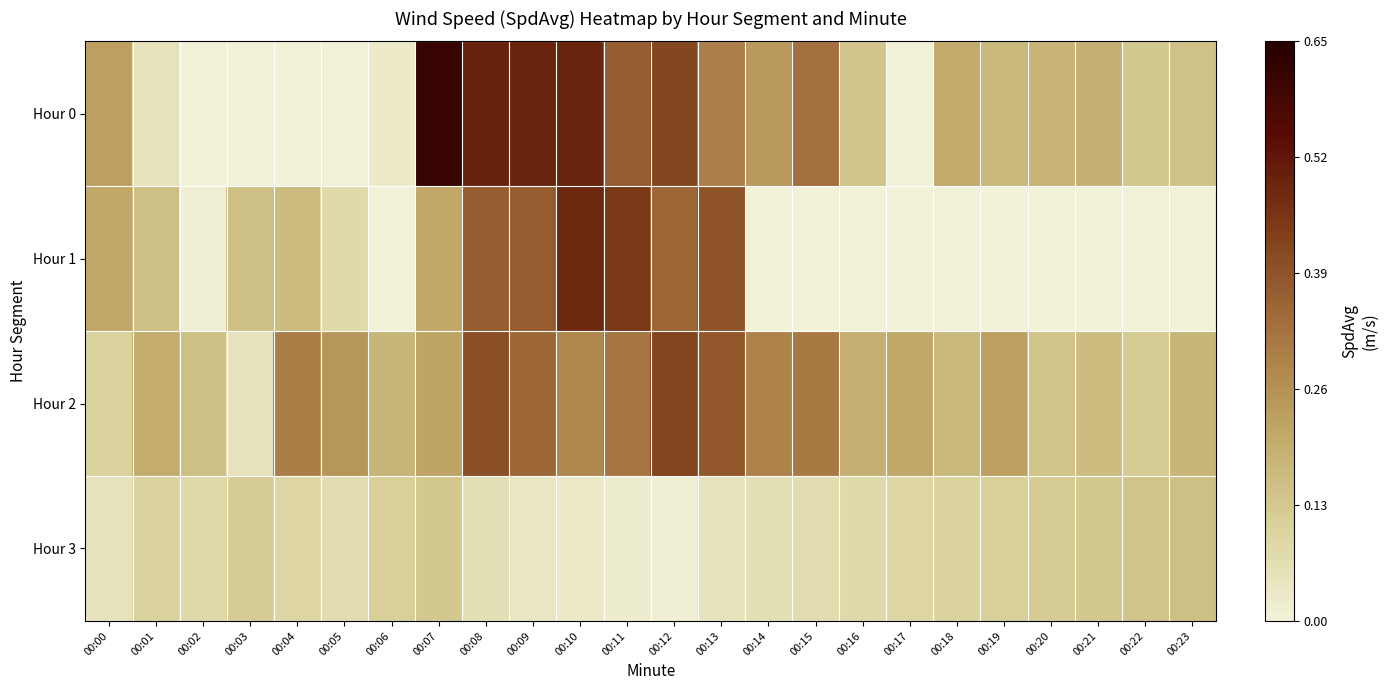

Which series has the widest spread of values?

Hour 0